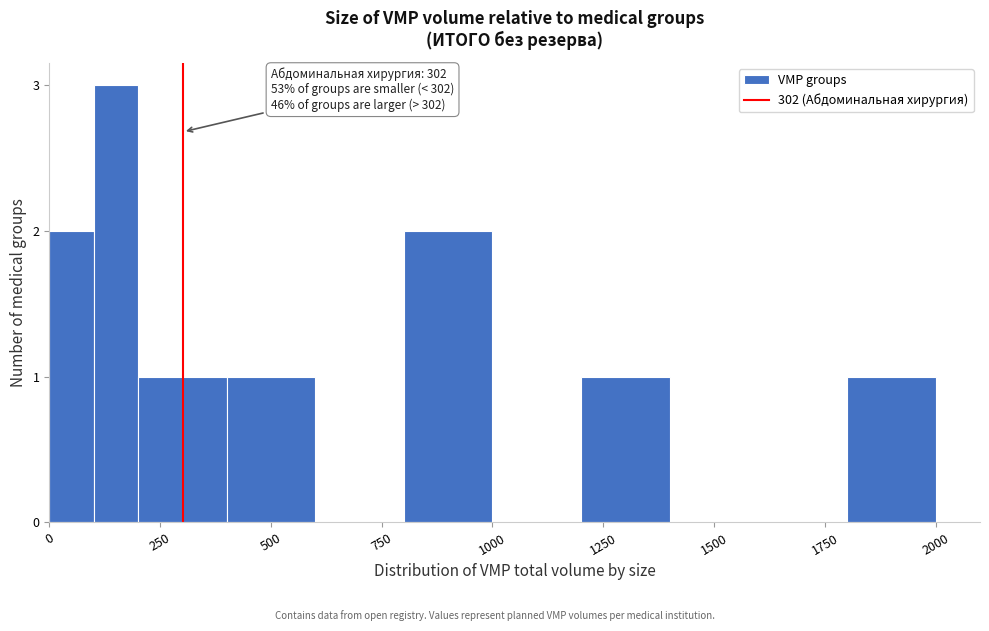

Read against the x-axis, roughly where is the centre of the tallest bar?

150